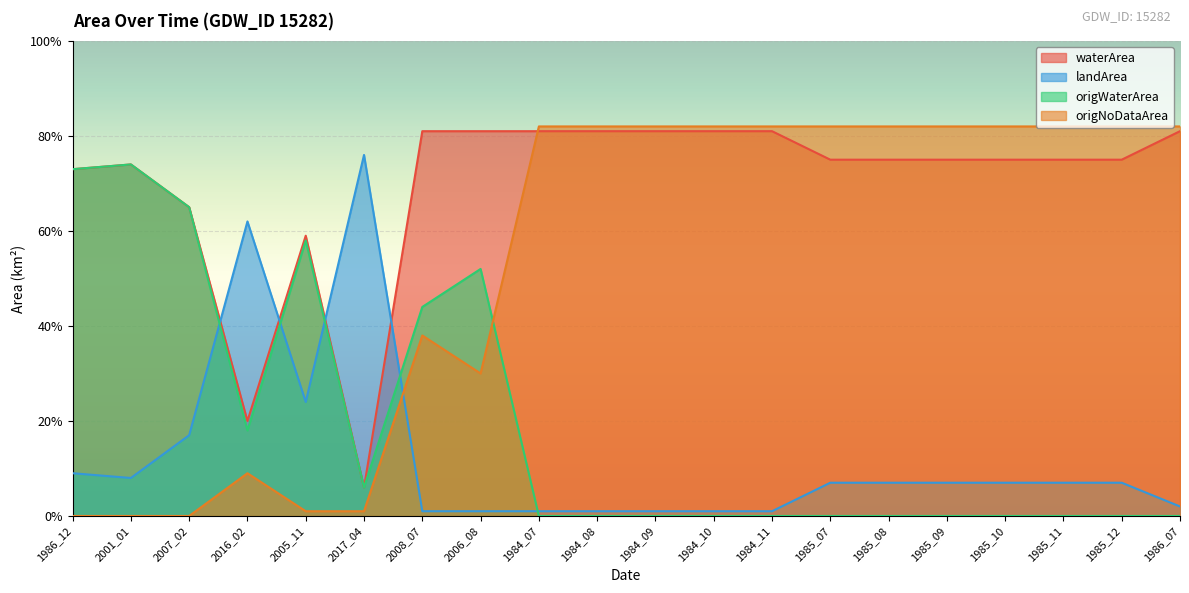

Reading right to left, extract all data points from this chart.

waterArea: 1986_07=0.8	1985_12=0.8	1985_11=0.8	1985_10=0.8	1985_09=0.8	1985_08=0.8	1985_07=0.8	1984_11=0.8	1984_10=0.8	1984_09=0.8	1984_08=0.8	1984_07=0.8	2006_08=0.8	2008_07=0.8	2017_04=0.1	2005_11=0.6	2016_02=0.2	2007_02=0.7	2001_01=0.7	1986_12=0.7
landArea: 1986_07=0.0	1985_12=0.1	1985_11=0.1	1985_10=0.1	1985_09=0.1	1985_08=0.1	1985_07=0.1	1984_11=0.0	1984_10=0.0	1984_09=0.0	1984_08=0.0	1984_07=0.0	2006_08=0.0	2008_07=0.0	2017_04=0.8	2005_11=0.2	2016_02=0.6	2007_02=0.2	2001_01=0.1	1986_12=0.1
origWaterArea: 1986_07=0.0	1985_12=0.0	1985_11=0.0	1985_10=0.0	1985_09=0.0	1985_08=0.0	1985_07=0.0	1984_11=0.0	1984_10=0.0	1984_09=0.0	1984_08=0.0	1984_07=0.0	2006_08=0.5	2008_07=0.4	2017_04=0.1	2005_11=0.6	2016_02=0.2	2007_02=0.7	2001_01=0.7	1986_12=0.7
origNoDataArea: 1986_07=0.8	1985_12=0.8	1985_11=0.8	1985_10=0.8	1985_09=0.8	1985_08=0.8	1985_07=0.8	1984_11=0.8	1984_10=0.8	1984_09=0.8	1984_08=0.8	1984_07=0.8	2006_08=0.3	2008_07=0.4	2017_04=0.0	2005_11=0.0	2016_02=0.1	2007_02=0.0	2001_01=0.0	1986_12=0.0